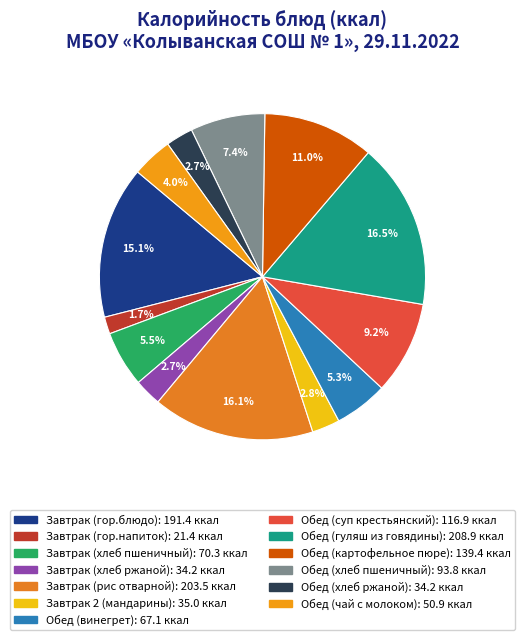

How many slices are in this pie chart?

13